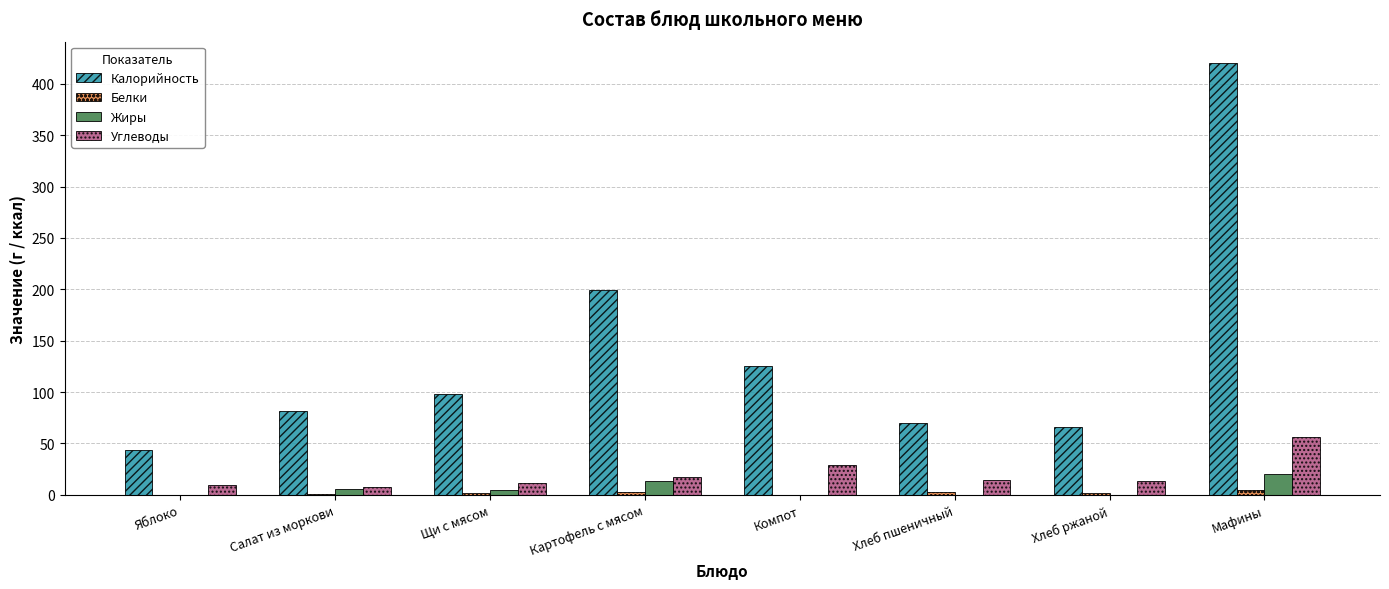

What is the total value across all series at Салат из моркови?

95.9